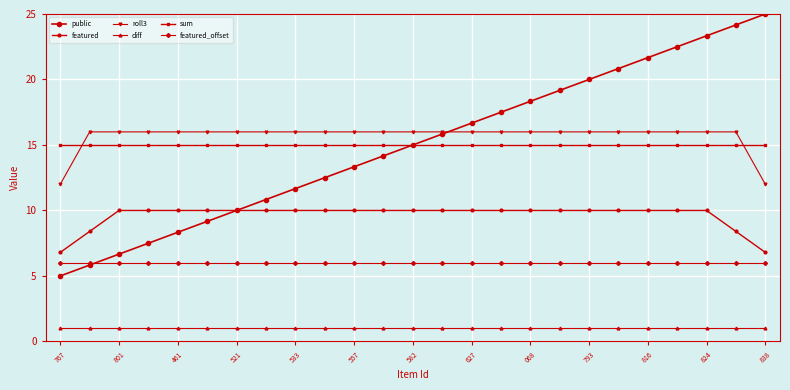

Is this an area chart (filled region under the line)?

No